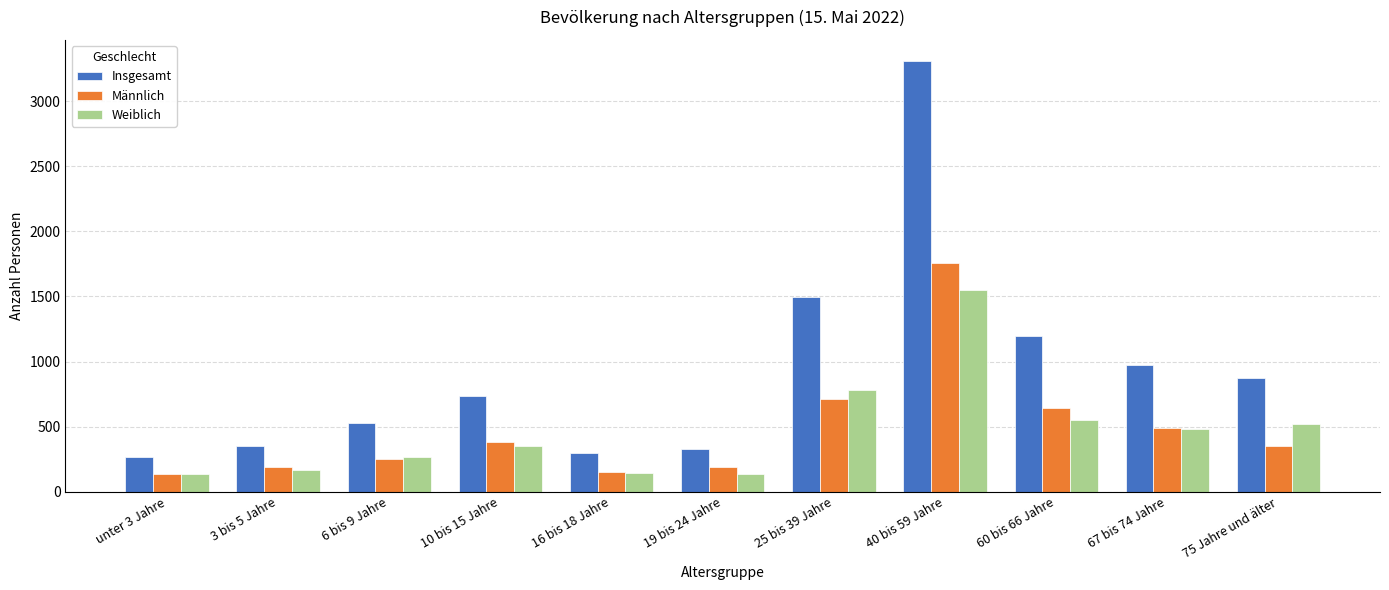

At which label does Weiblich reach its peak?

40 bis 59 Jahre